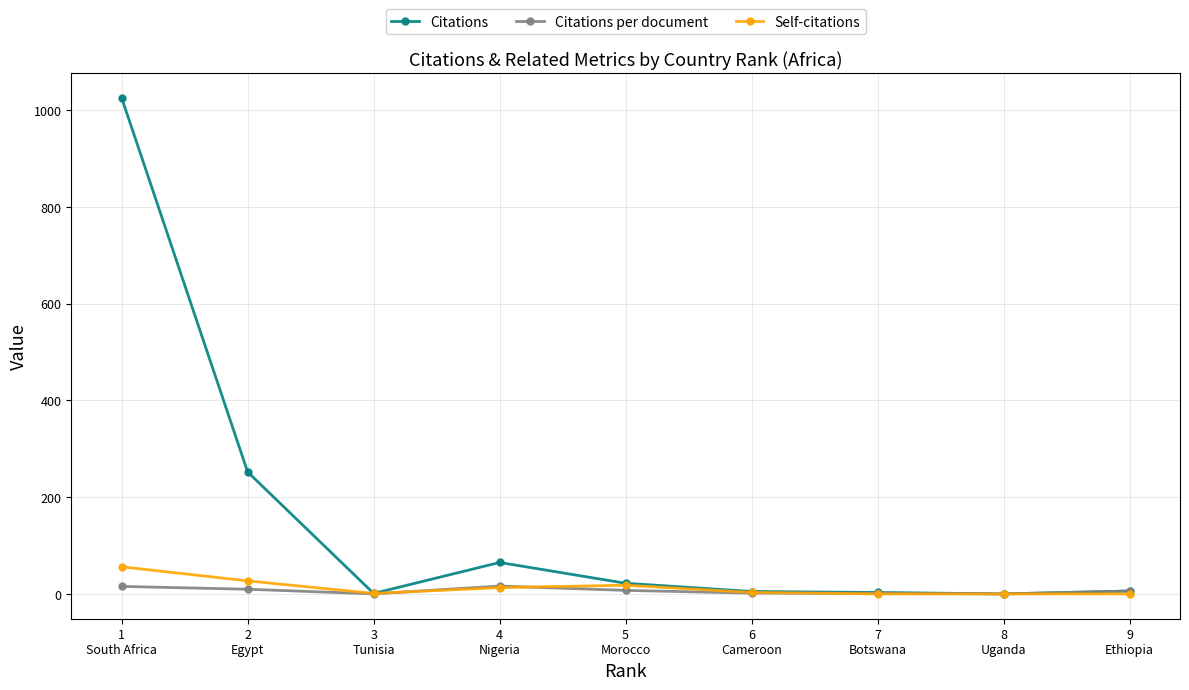

Which series has the largest total across all categories?

Citations